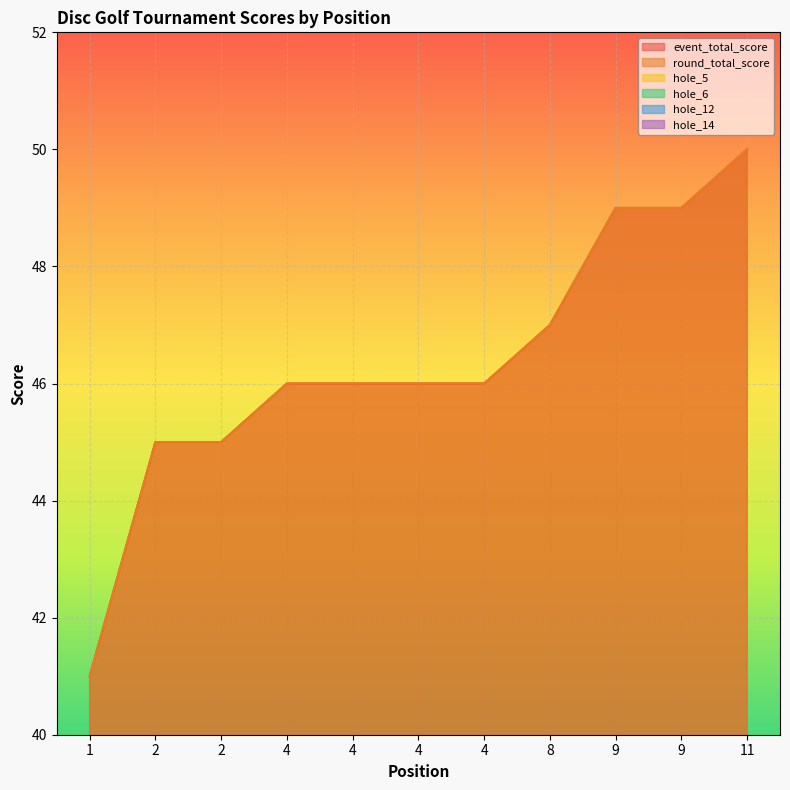

At which category does the chart reach its minimum across all series?

1